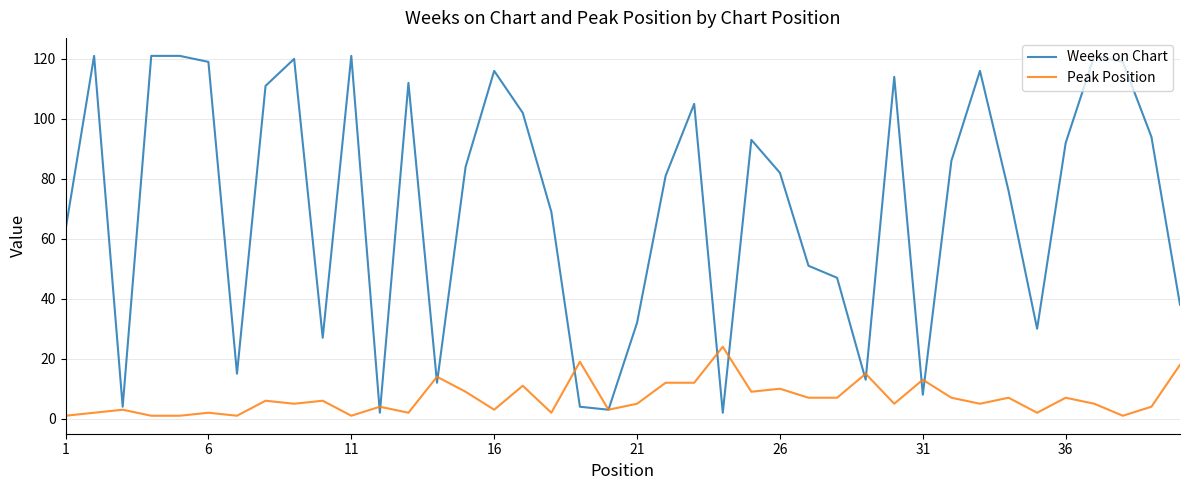

How many lines are shown in the chart?

2